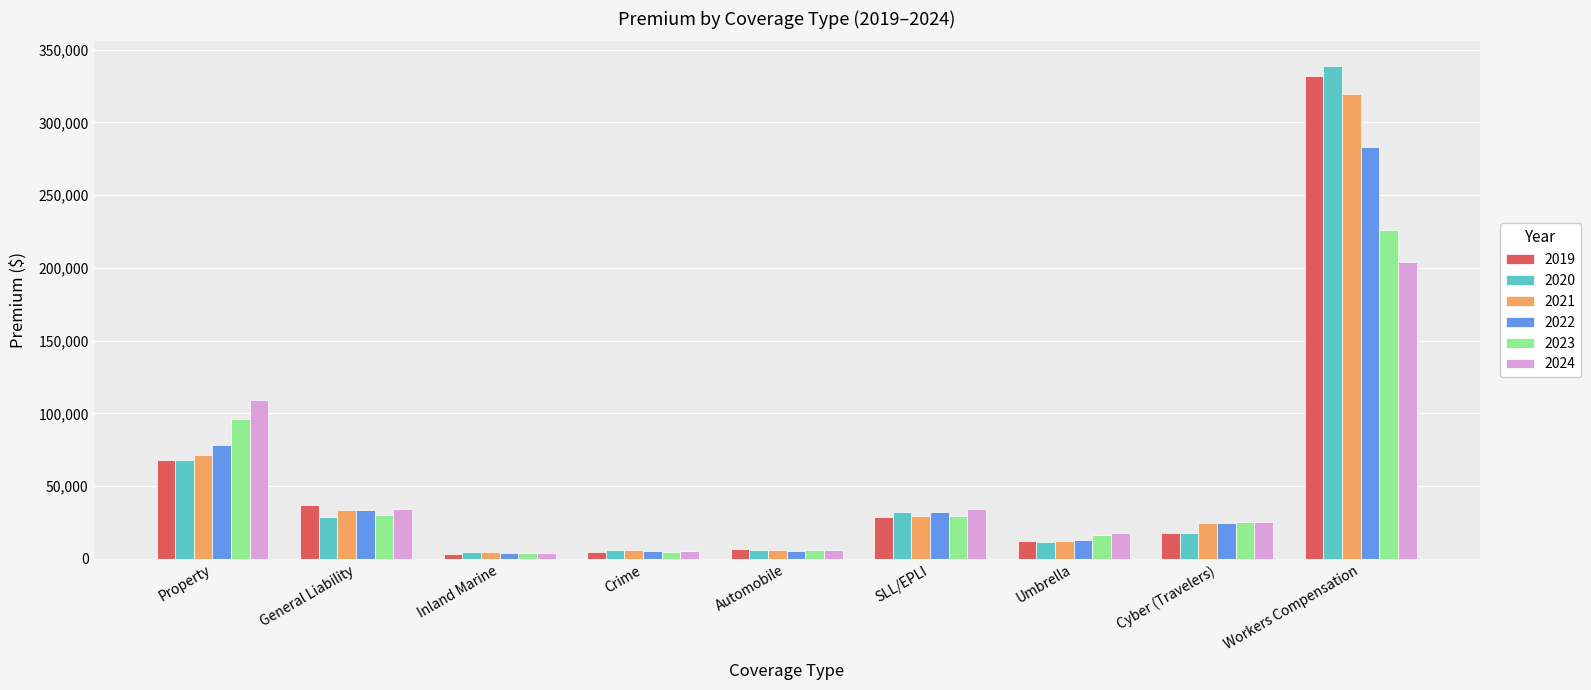

What is the average value of the 2023 series?

48857